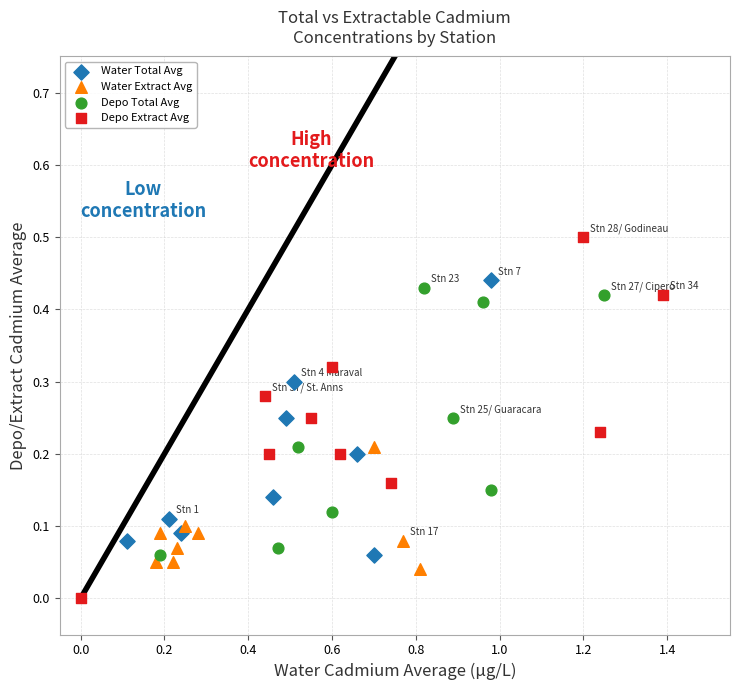

Which series reaches the minimum Y coordinate?

Depo Extract Avg